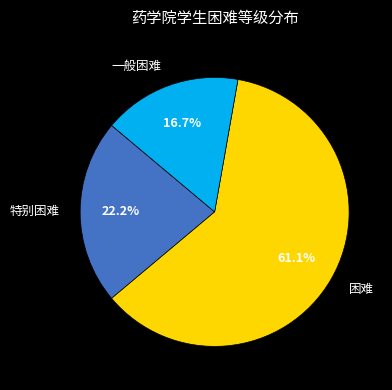

To the nearest percent, what is the average slice percentage?

33%